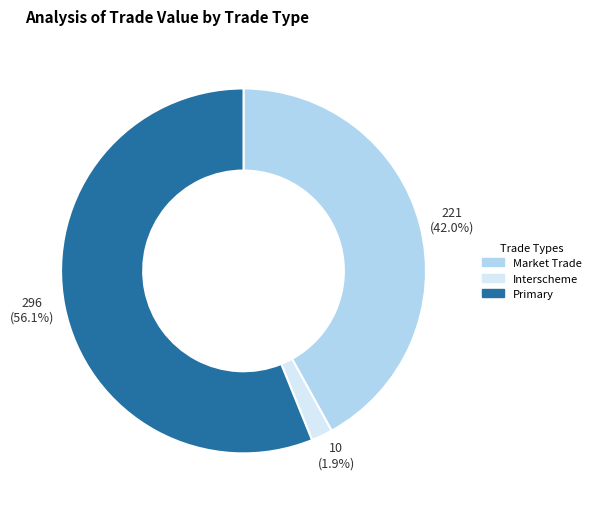

To the nearest percent, what is the average slice percentage?

33%